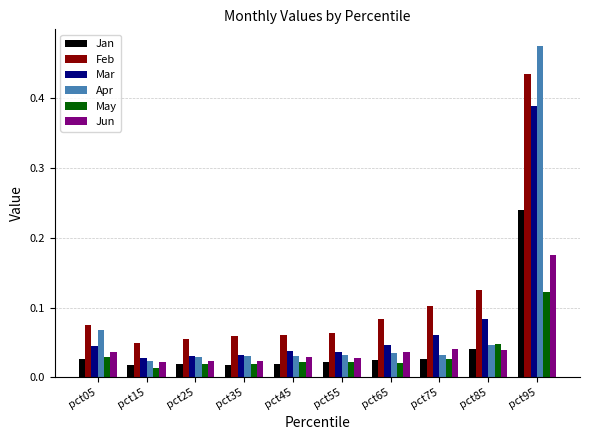

Count the May values in the range 0 to 1.

10